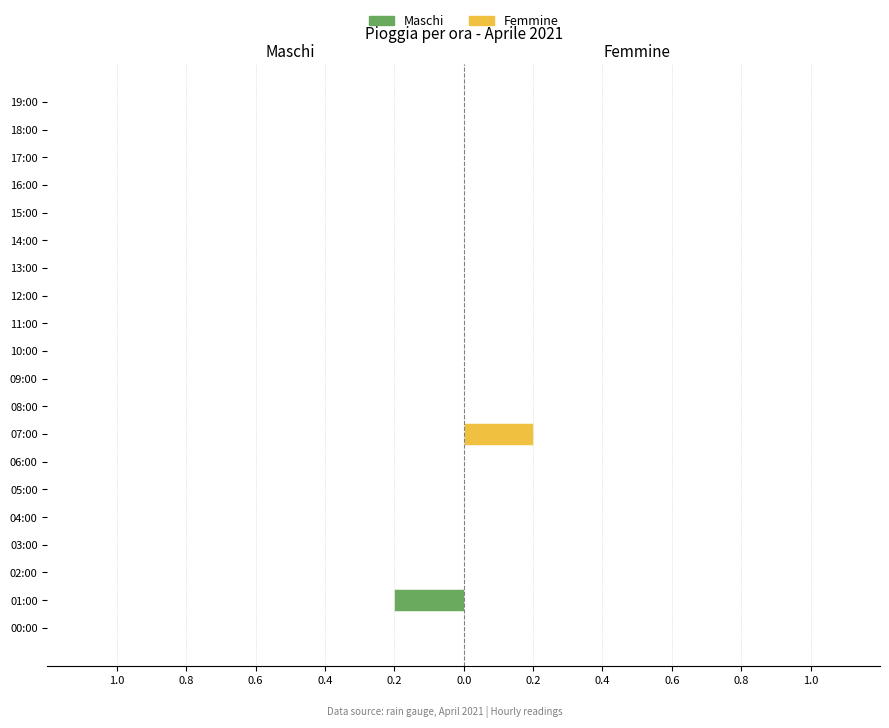

Reading right to left, list all the values displayed in this chart.

Maschi: 0.0	0.0	0.0	0.0	0.0	0.0	0.0	0.0	0.0	0.0	0.0	0.0	0.0	0.0	0.0	0.0	0.0	0.0	-0.2	0.0
Femmine: 0.0	0.0	0.0	0.0	0.0	0.0	0.0	0.0	0.0	0.0	0.0	0.0	0.2	0.0	0.0	0.0	0.0	0.0	0.0	0.0